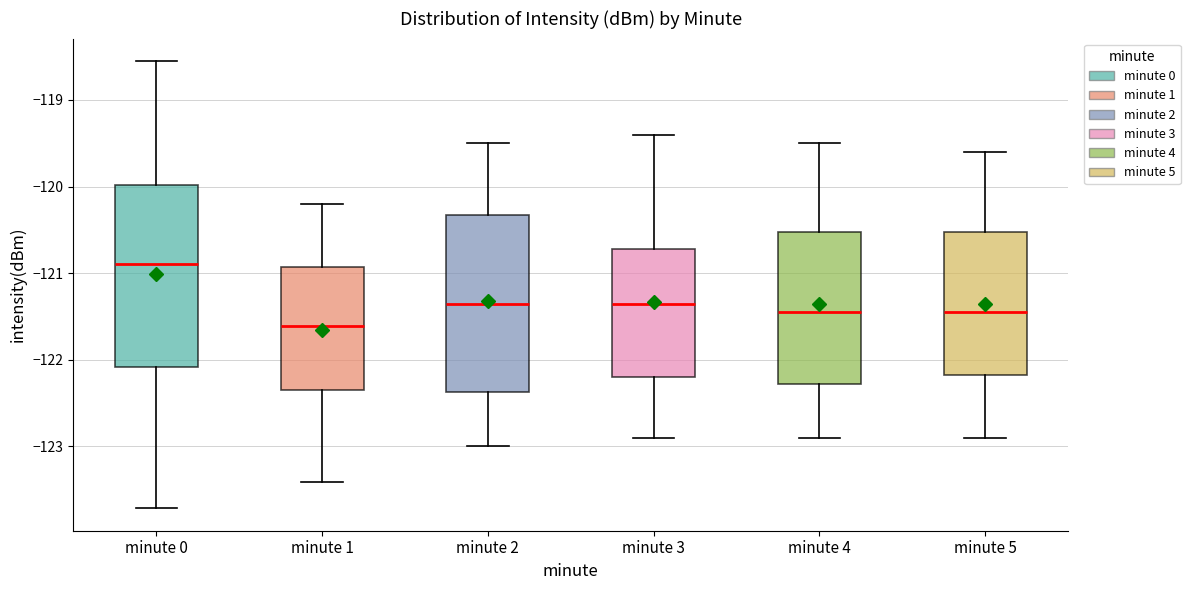

Reading left to right, read every box against the y-axis: the position of its median line, the range the box covers, and the ends of its whiskers. The values are not printed on the chart, so give them approximately, as read against the axis.

minute 0: median -120.9, box -122.1 to -120.0, whiskers -123.7 to -118.6
minute 1: median -121.6, box -122.3 to -120.9, whiskers -123.4 to -120.2
minute 2: median -121.3, box -122.4 to -120.3, whiskers -123.0 to -119.5
minute 3: median -121.3, box -122.2 to -120.7, whiskers -122.9 to -119.4
minute 4: median -121.4, box -122.3 to -120.5, whiskers -122.9 to -119.5
minute 5: median -121.4, box -122.2 to -120.5, whiskers -122.9 to -119.6